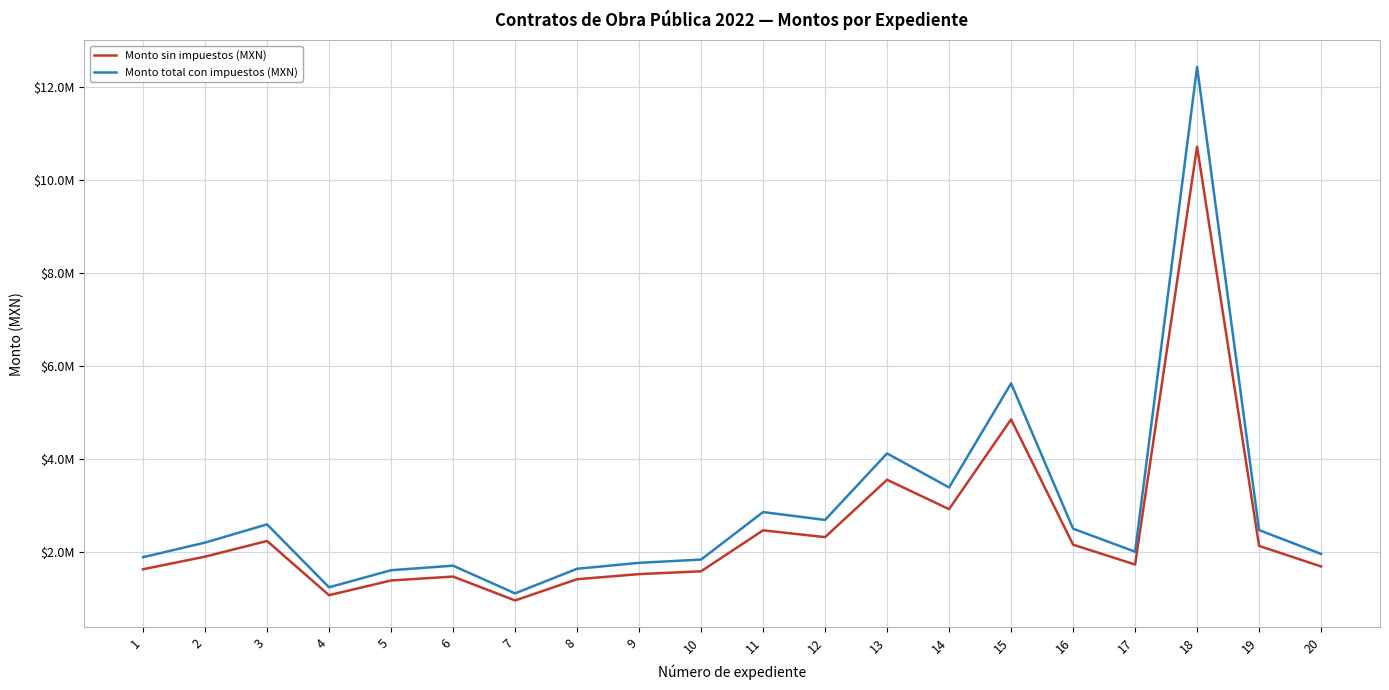

What is the minimum value shown in the chart?

949519.5